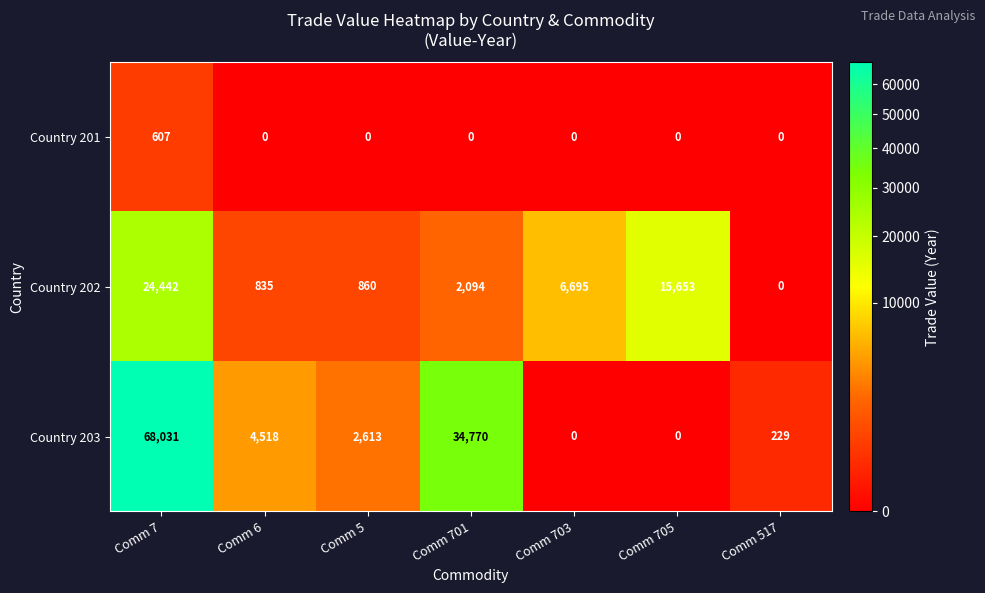

Reading right to left, what are all the values shown in this chart?

Country 201: Comm 517=0	Comm 705=0	Comm 703=0	Comm 701=0	Comm 5=0	Comm 6=0	Comm 7=607
Country 202: Comm 517=0	Comm 705=15653	Comm 703=6695	Comm 701=2094	Comm 5=860	Comm 6=835	Comm 7=24442
Country 203: Comm 517=229	Comm 705=0	Comm 703=0	Comm 701=34770	Comm 5=2613	Comm 6=4518	Comm 7=68031